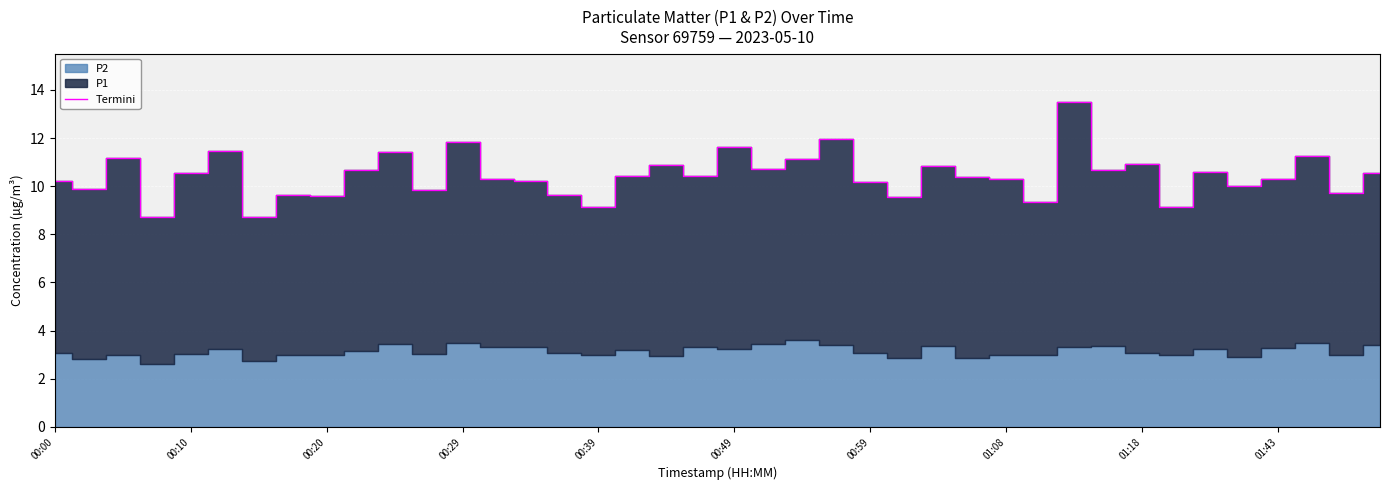

Approximately how many times larger is the value at 14 compared to 23?

0.9